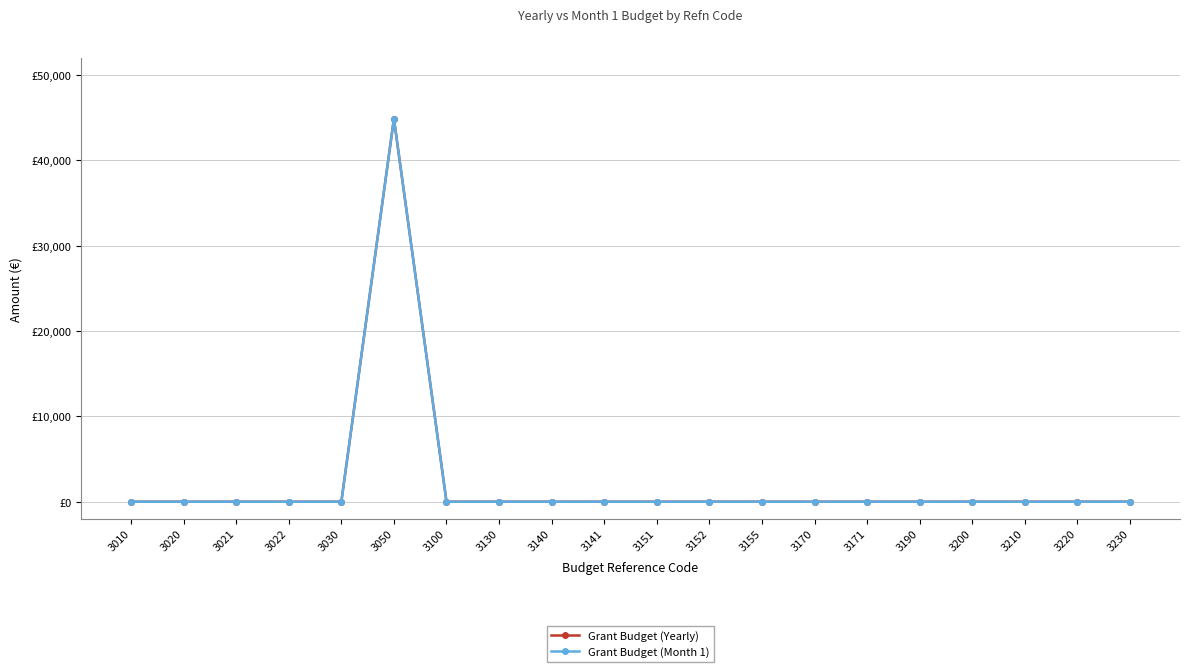

Which has a higher value, 3130 or 3140?

3130